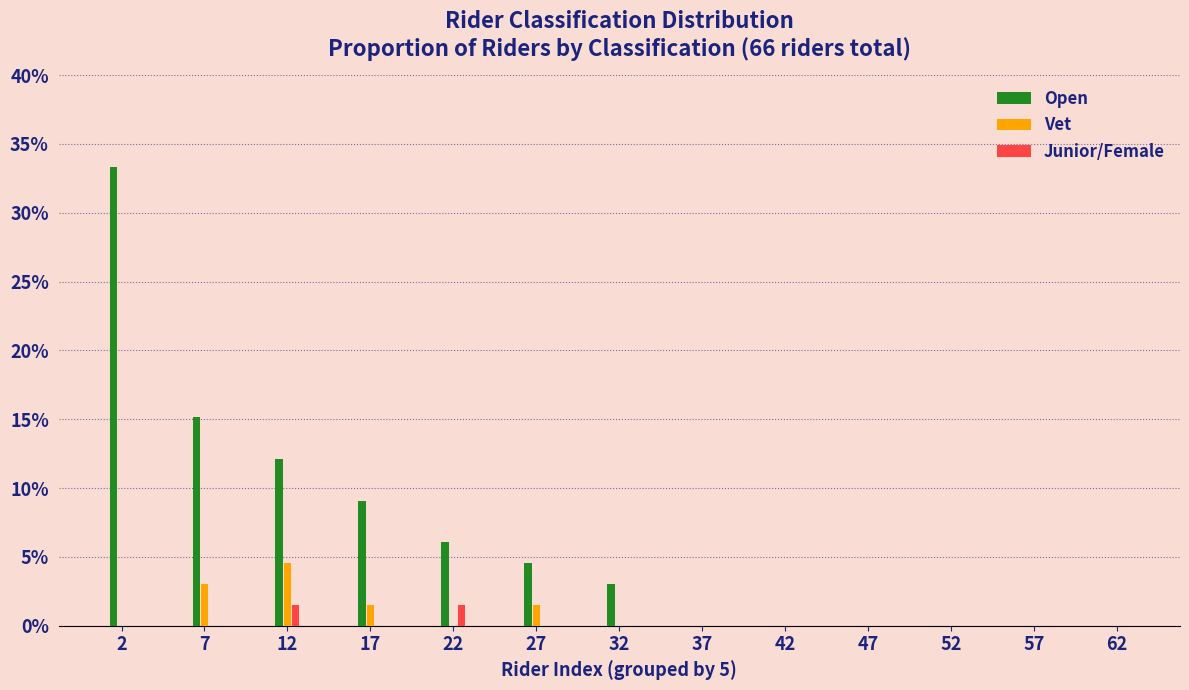

Where is Open nearest to the value 16?

7